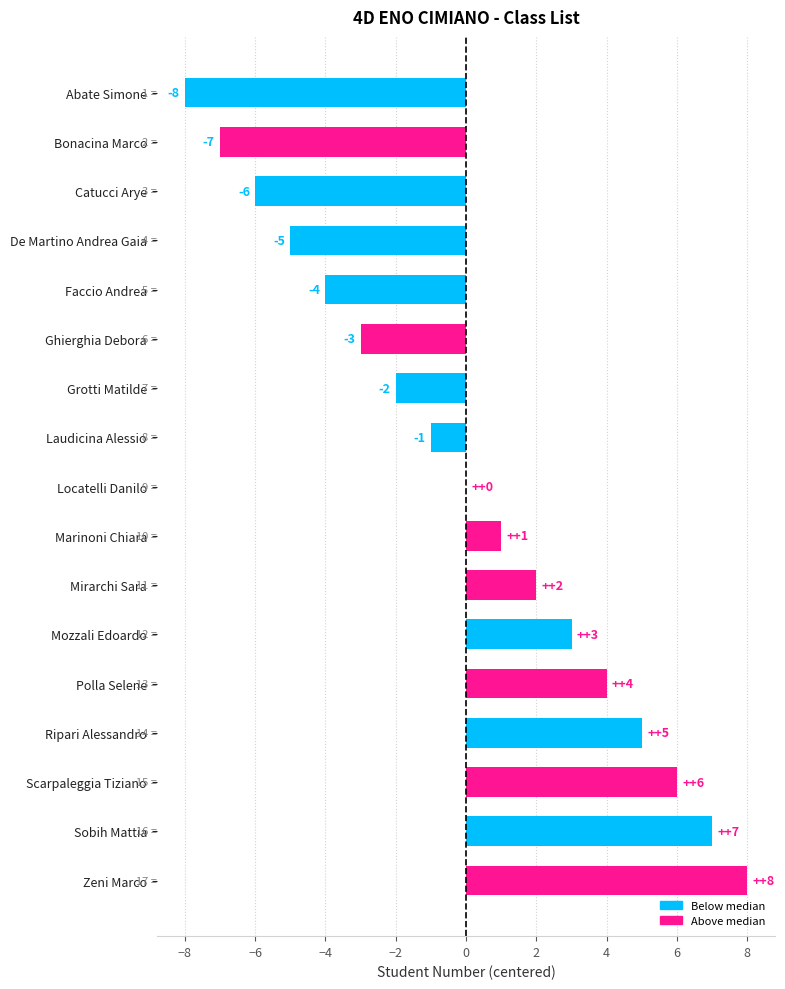

Reading top to bottom, list all the values displayed in this chart.

Abate Simone=-8	Bonacina Marco=-7	Catucci Arye=-6	De Martino Andrea Gaia=-5	Faccio Andrea=-4	Ghierghia Debora=-3	Grotti Matilde=-2	Laudicina Alessio=-1	Locatelli Danilo=0	Marinoni Chiara=1	Mirarchi Sara=2	Mozzali Edoardo=3	Polla Selene=4	Ripari Alessandro=5	Scarpaleggia Tiziano=6	Sobih Mattia=7	Zeni Marco=8